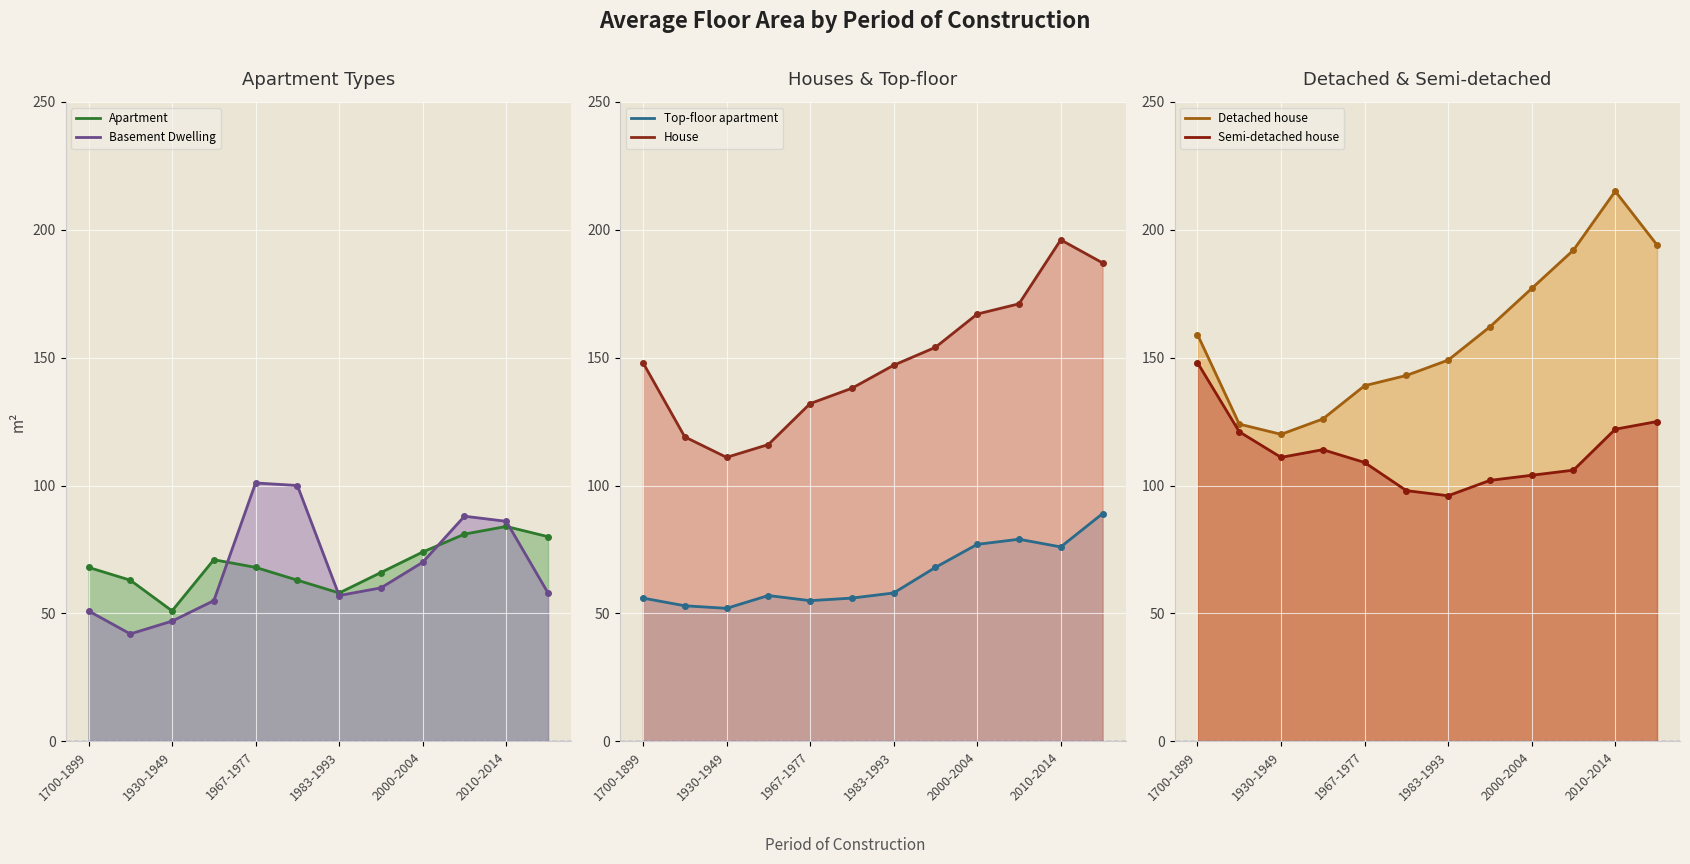

Where does the Detached house series first go above 159?

1994-1999